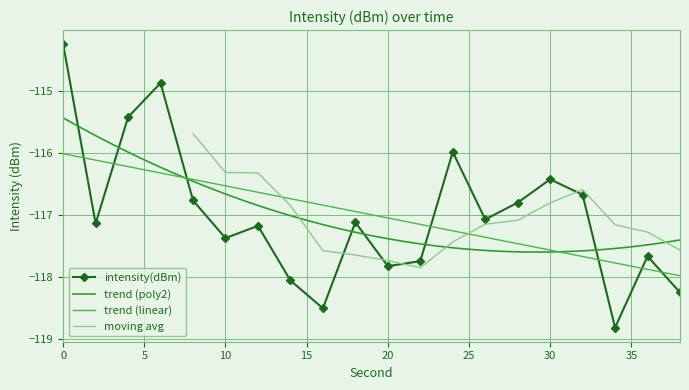

What is the average value?

-117.0